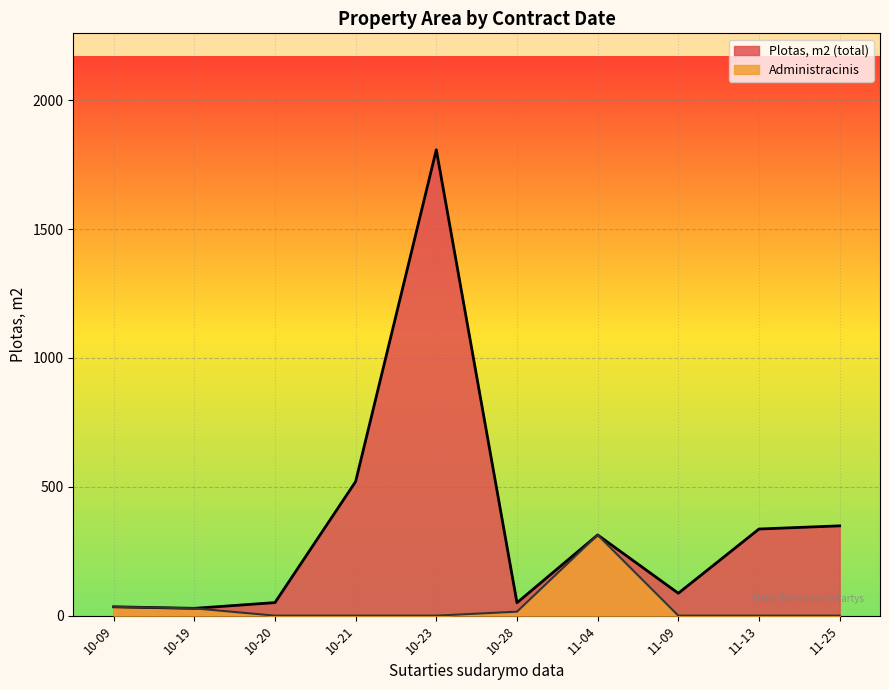

What are all the series names shown in the legend?

Plotas, m2, Administracinis